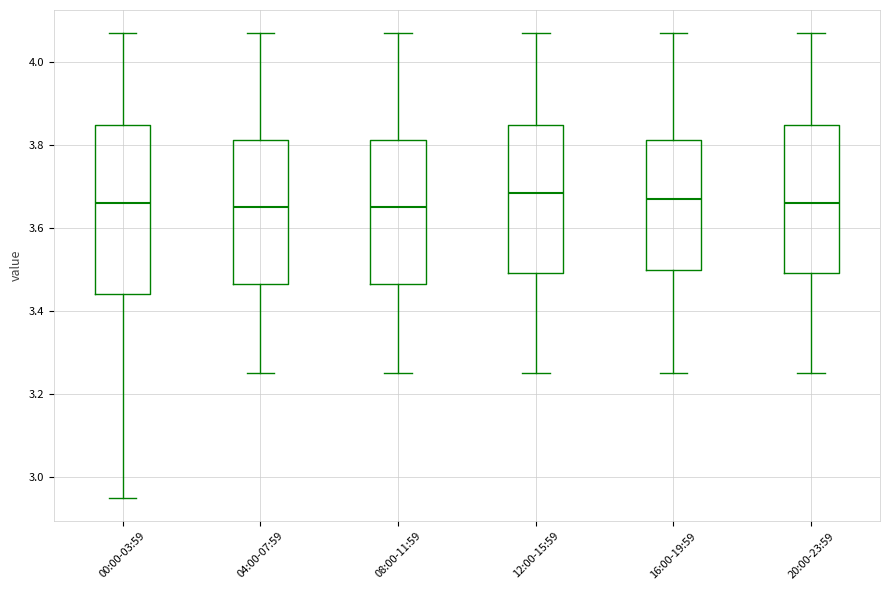

Which box is the tallest, from its lower edge to its upper edge?

00:00-03:59